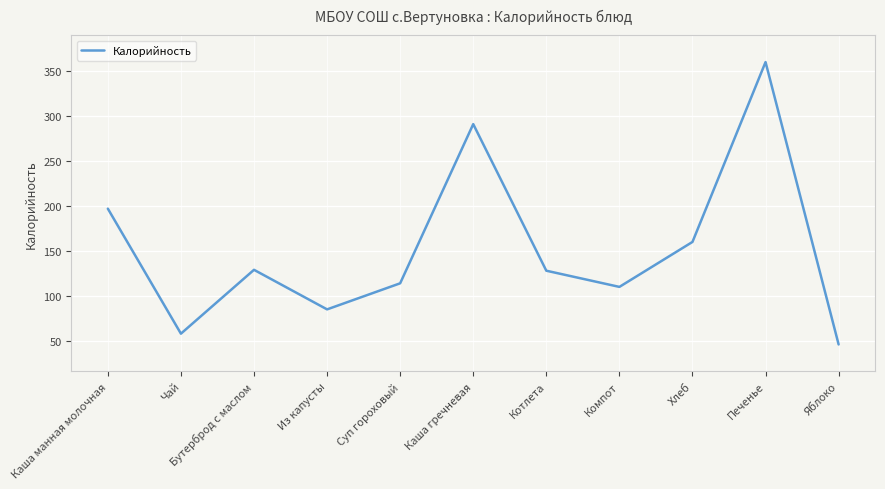

Where is the data nearest to the value 203?

Каша манная молочная